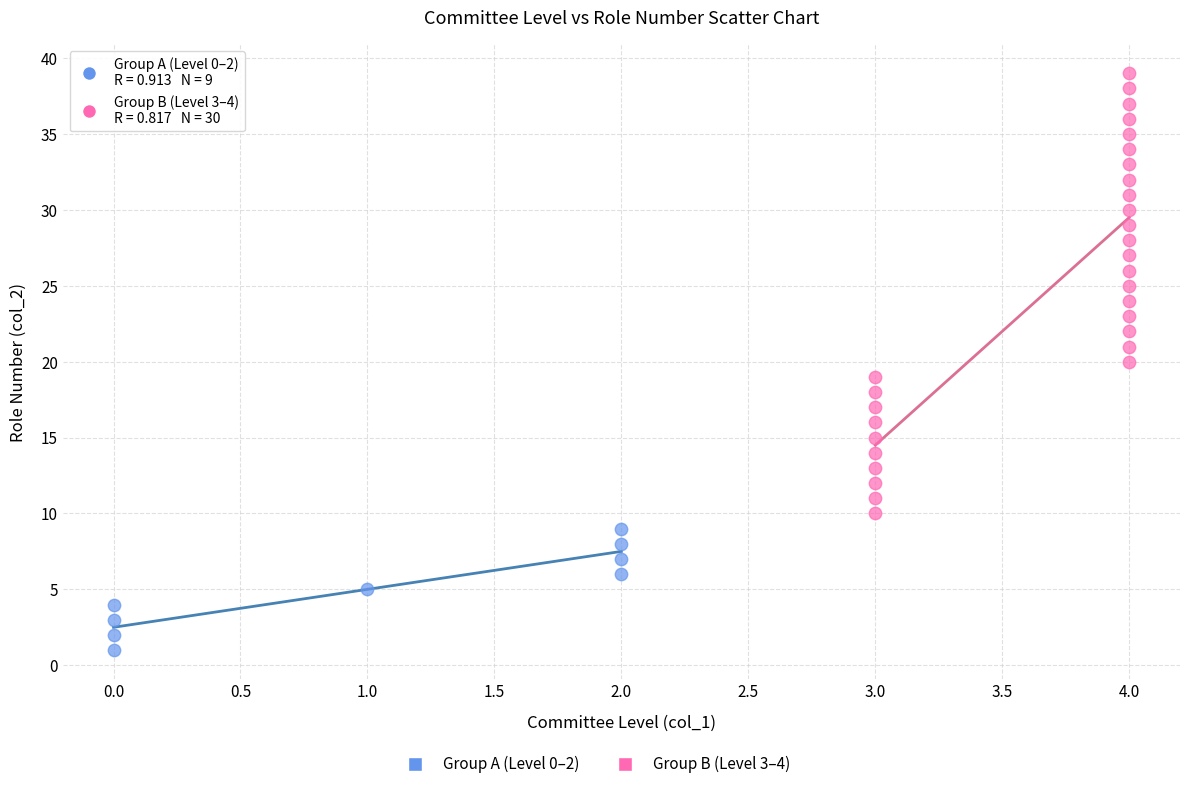

Which series reaches the maximum Y coordinate?

Group B (Level 3–4)